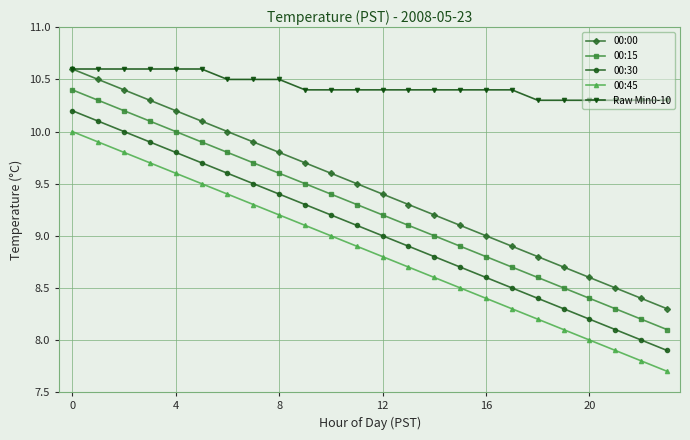

What is the sum of all 00:30 values?

217.2